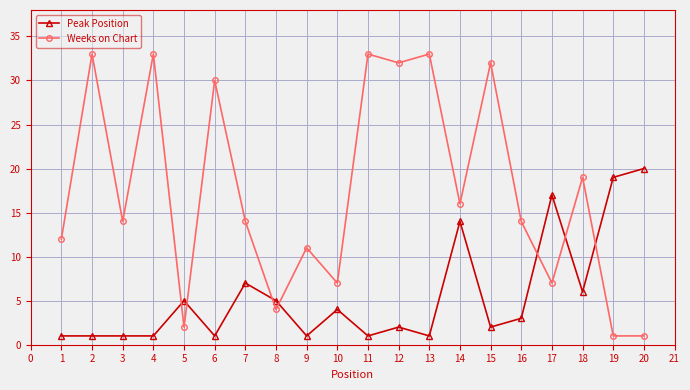

The Peak Position series shows 1 at 4. True or false?

True